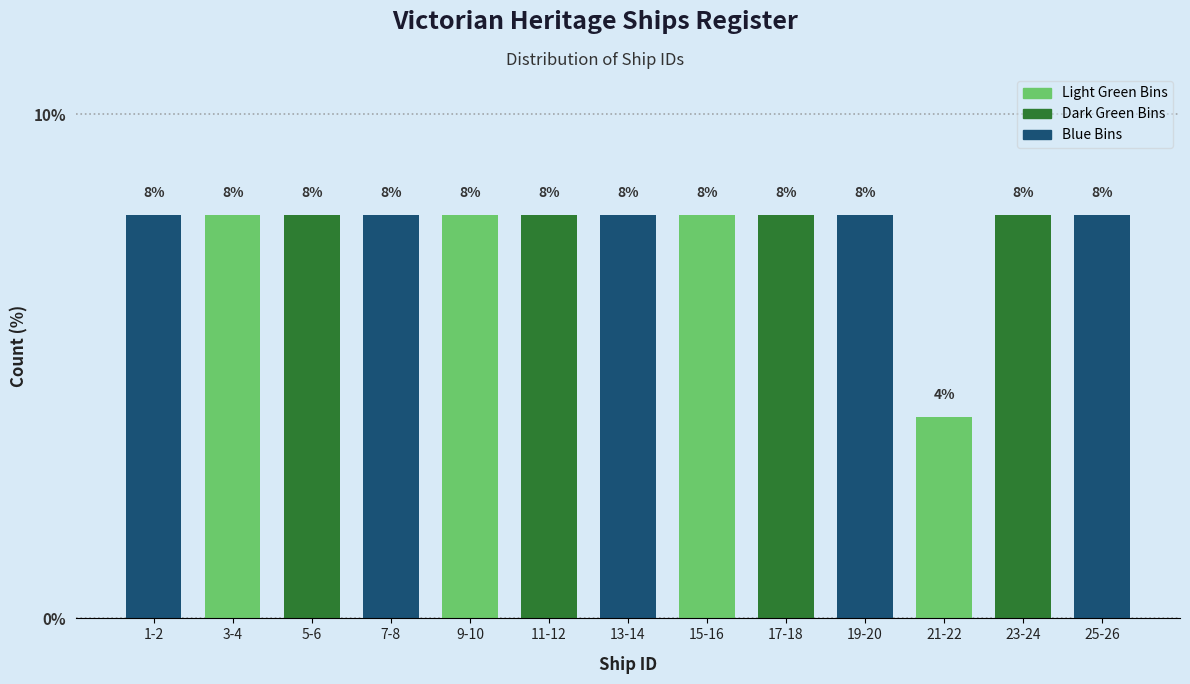

Reading right to left, extract all data points from this chart.

8	8	4	8	8	8	8	8	8	8	8	8	8